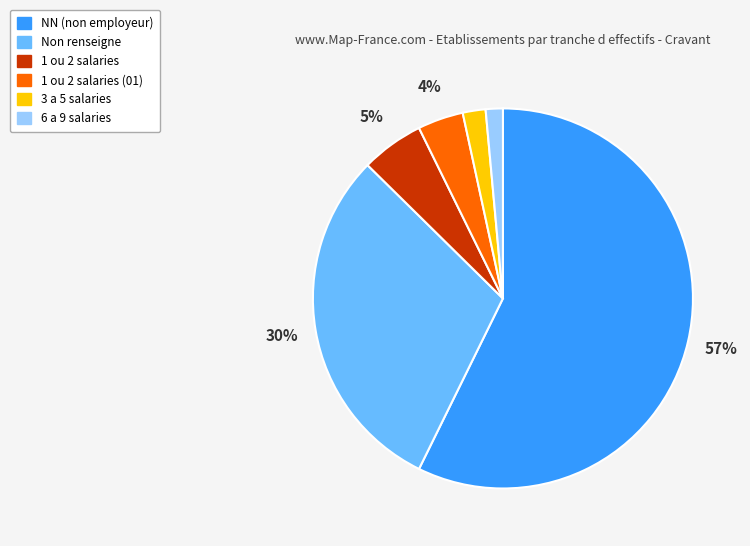

Which slice is the largest?

NN (non employeur)